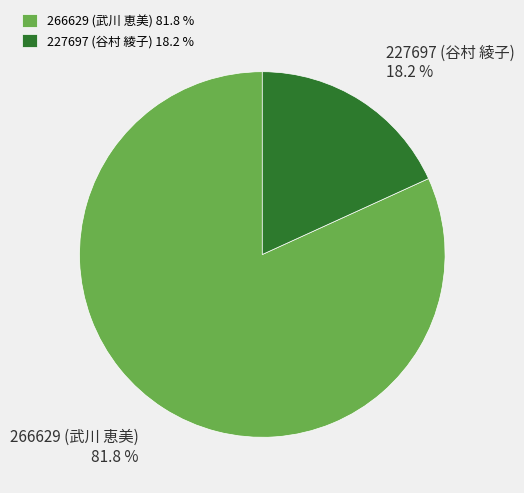

Which slice represents more than half of the pie?

266629 (武川 恵美)